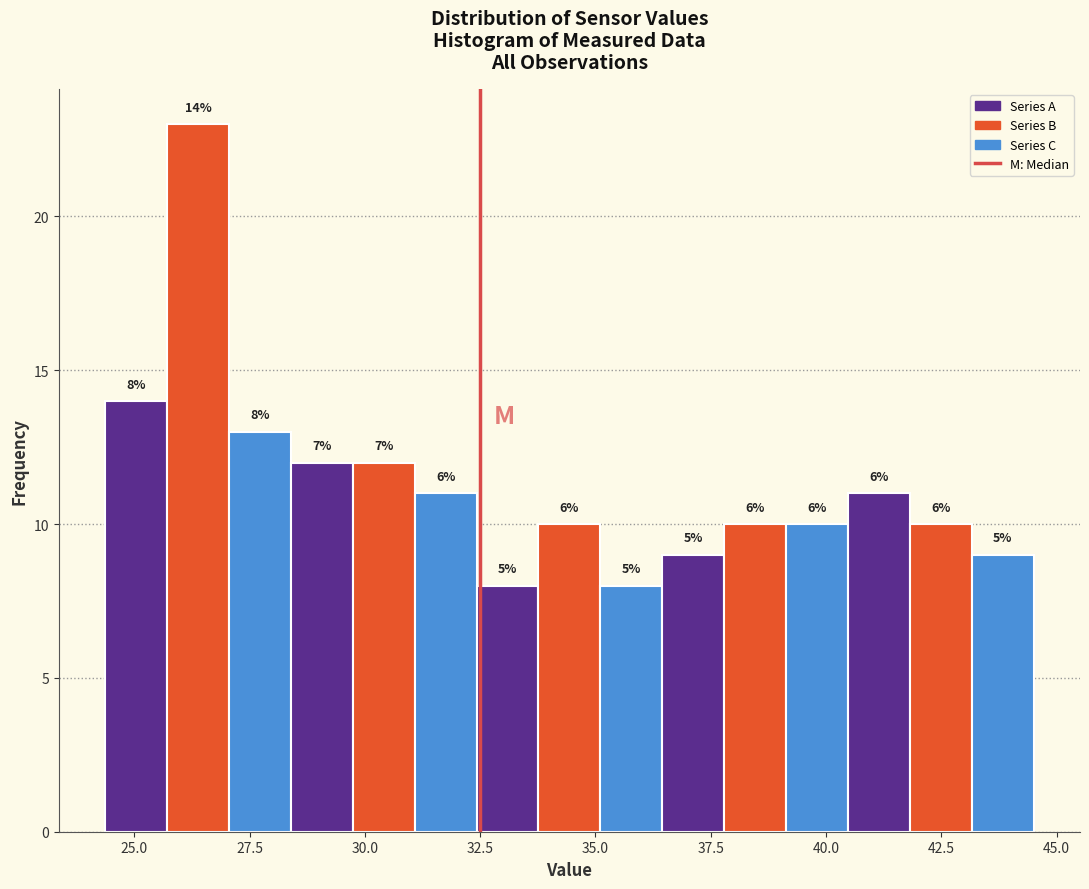

Around what value on the x-axis is the tallest bar? Give the approximate position of its centre, as read against the axis.

26.5